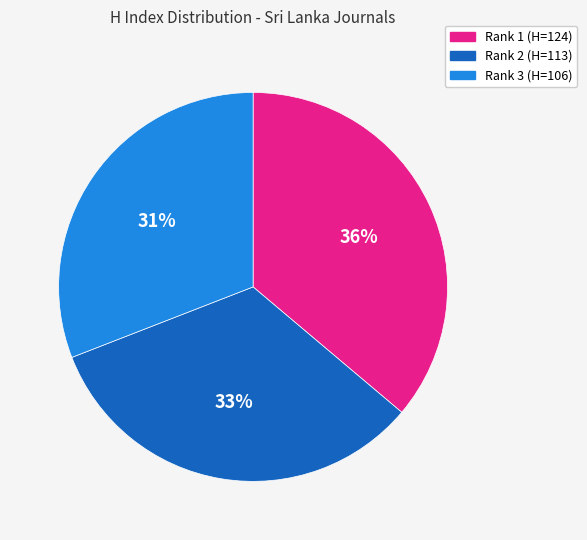

To the nearest percent, what is the average slice percentage?

33%